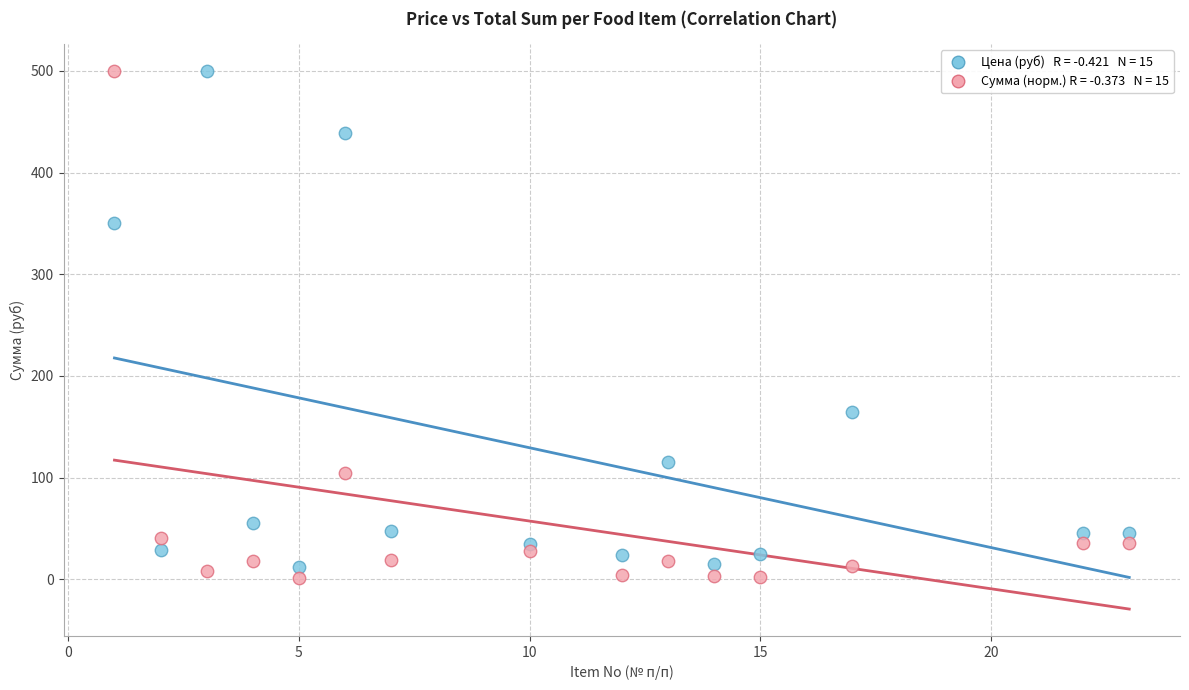

Across all series, what Y value is closest to 250?

164.3